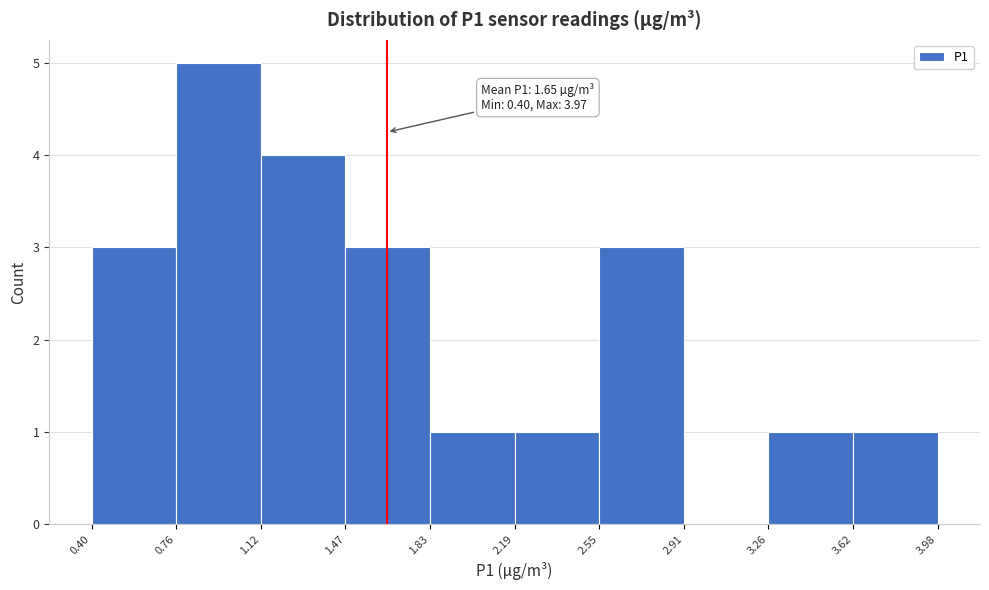

Over which range of the x-axis is the bar tallest?

0.76 to 1.12